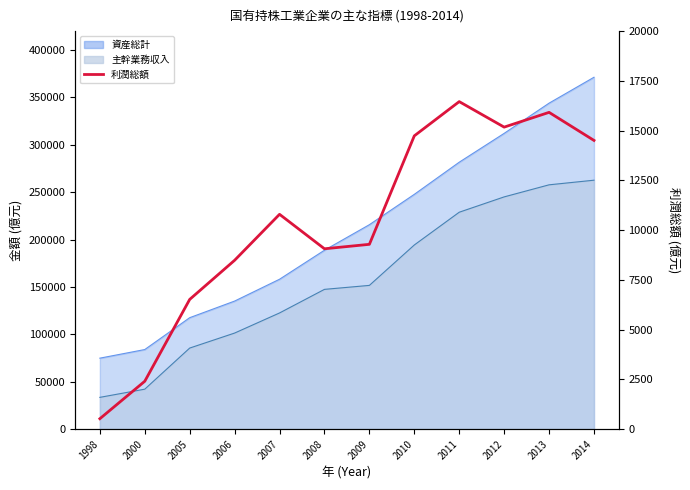

Does the chart have visible grid lines?

No